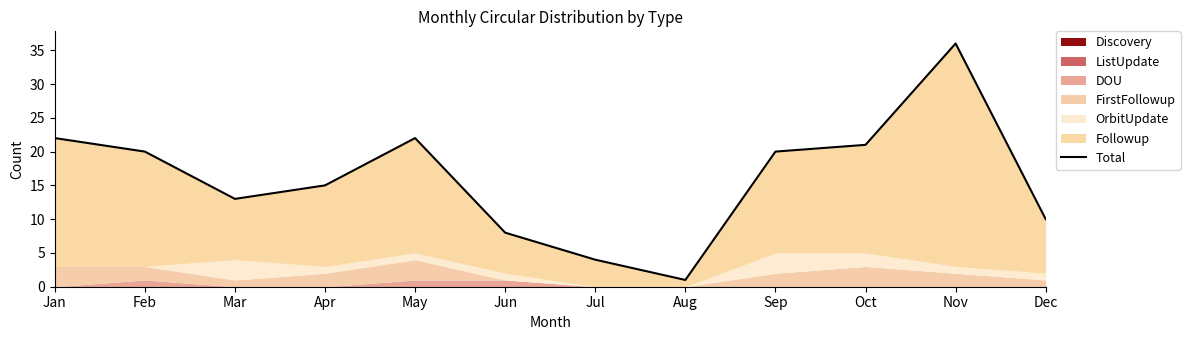

What is the smallest value displayed?

1